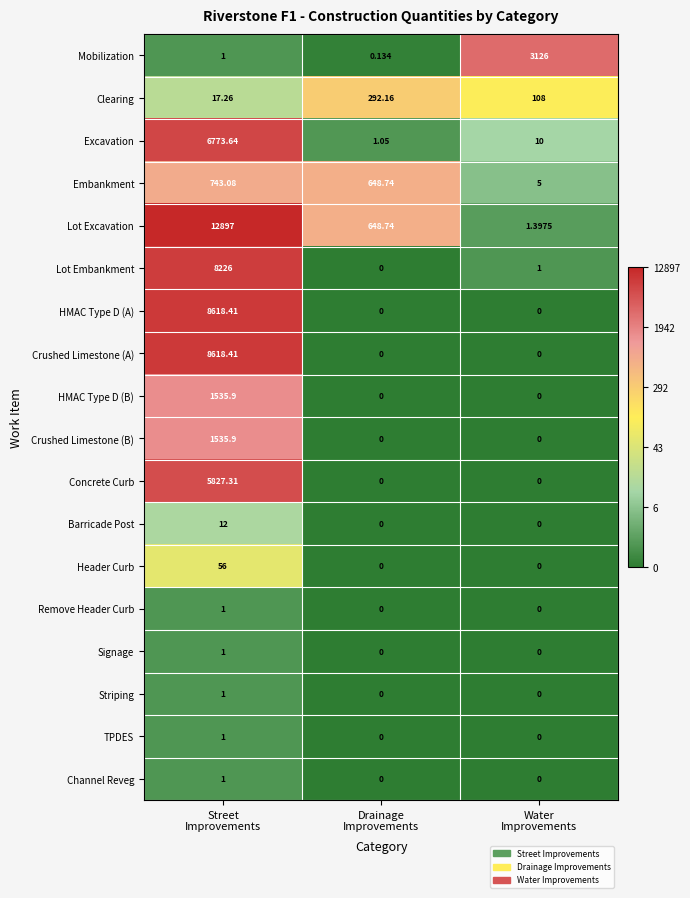

Which series has the largest total across all categories?

Lot Excavation